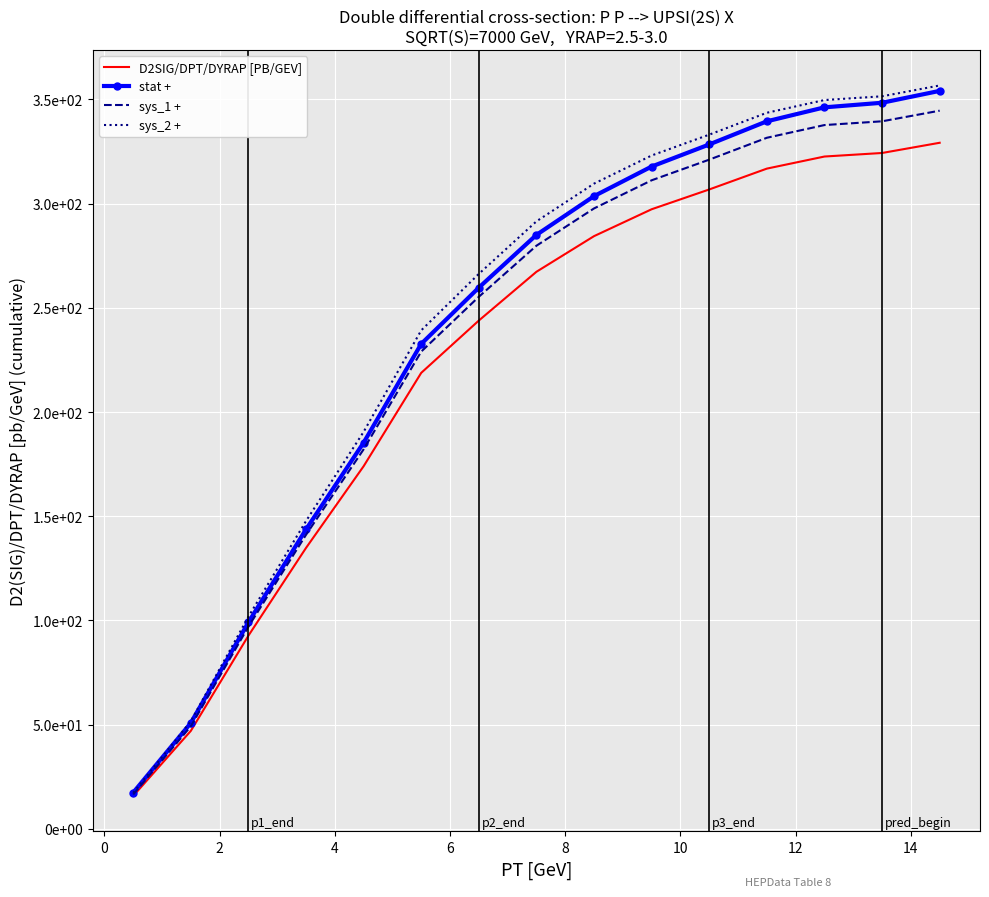

What is the minimum value shown in the chart?

15.8